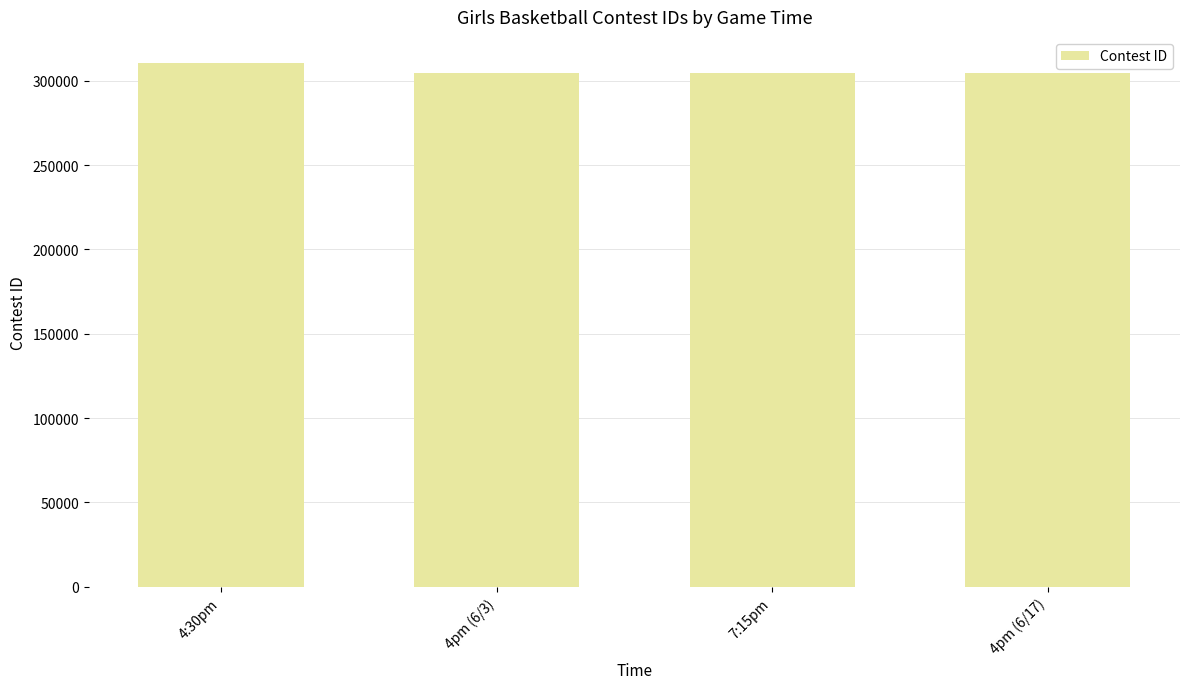

What is the greatest value displayed?

310457